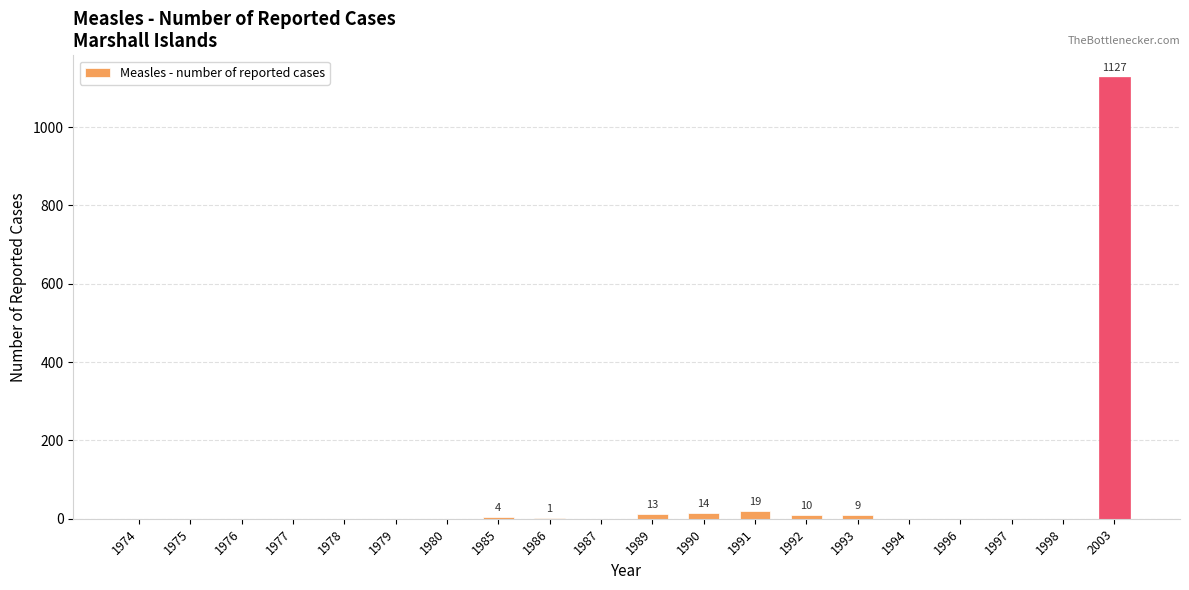

Which label corresponds to the largest value in the chart?

2003